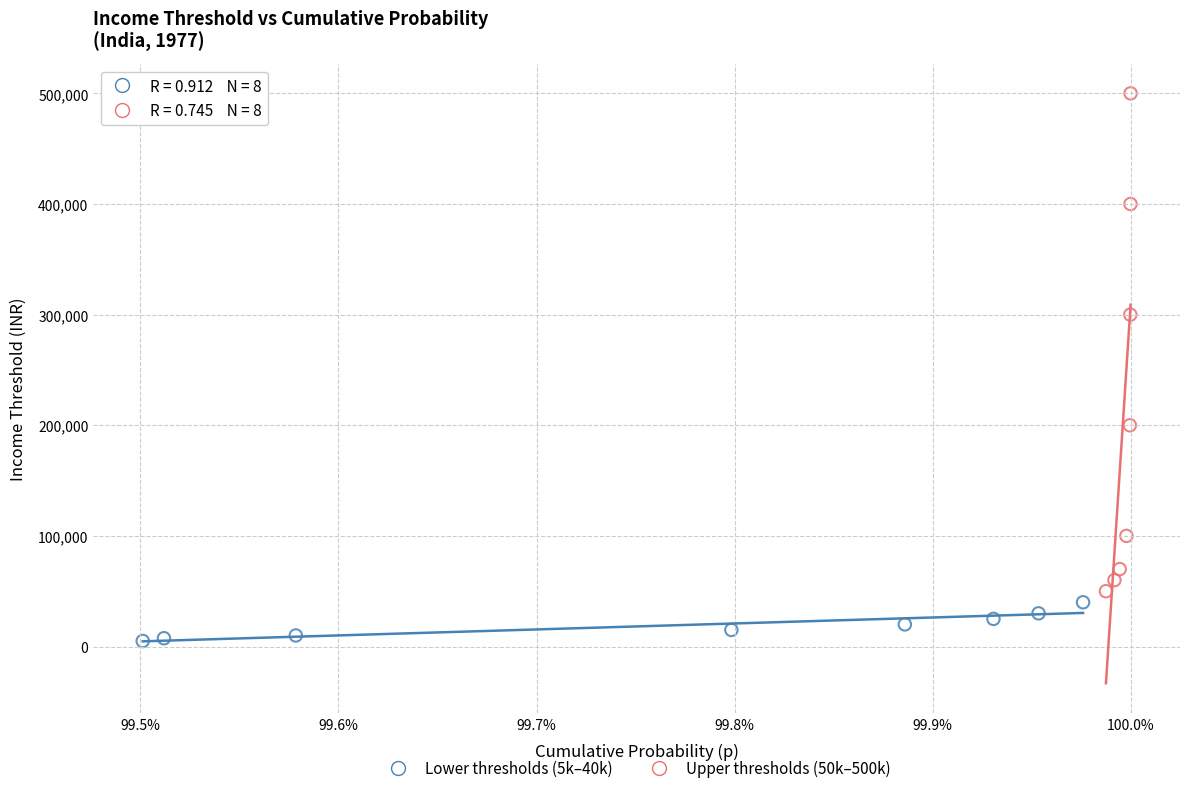

Which series reaches the minimum Y coordinate?

Lower thresholds (5k–40k)